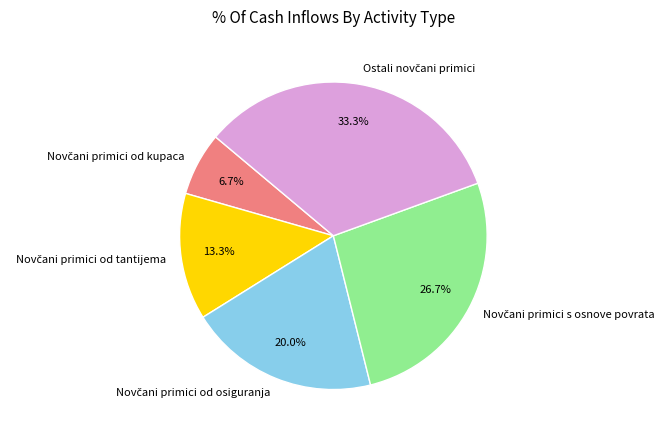

Does any single category account for the majority?

No